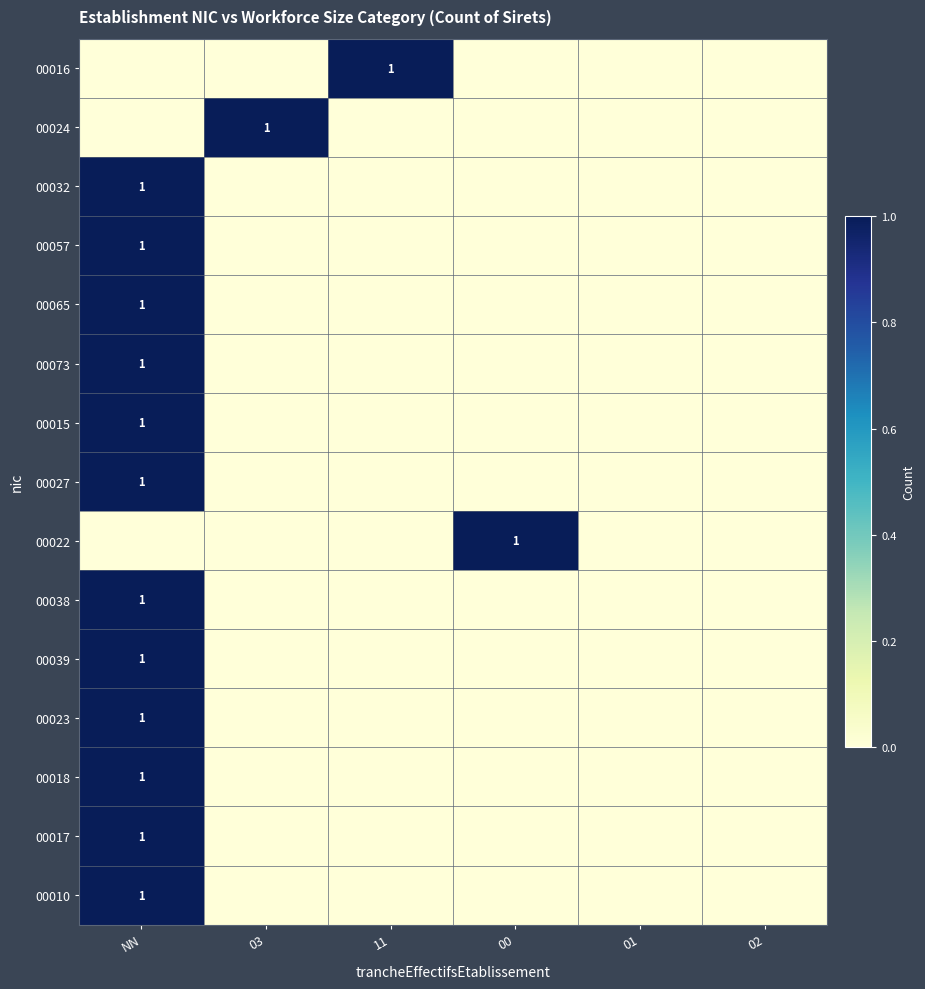

The 00032 series shows 1 at NN. True or false?

True